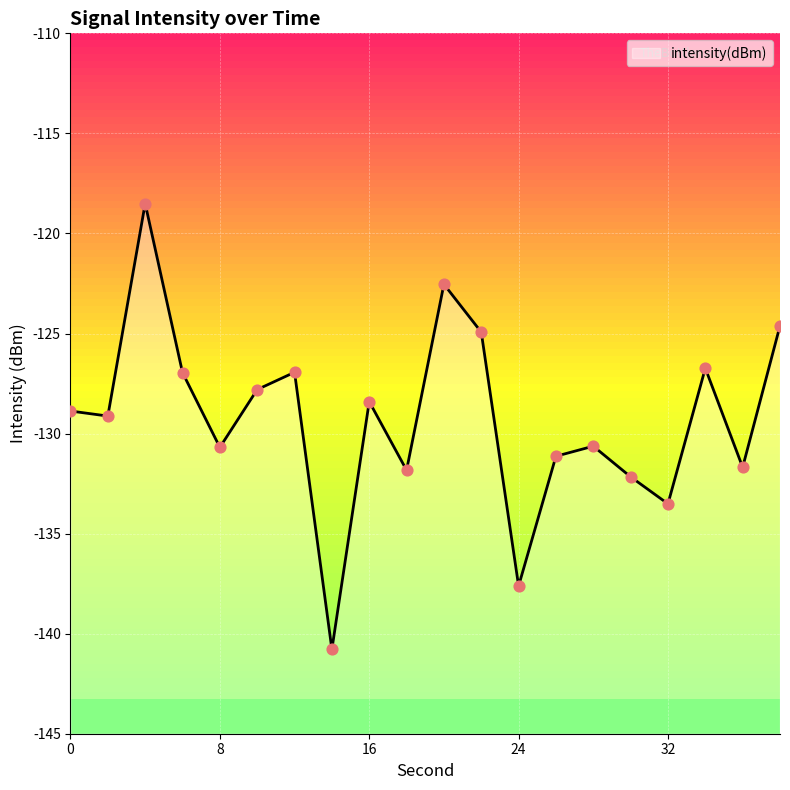

Which has a higher value, 22 or 16?

22